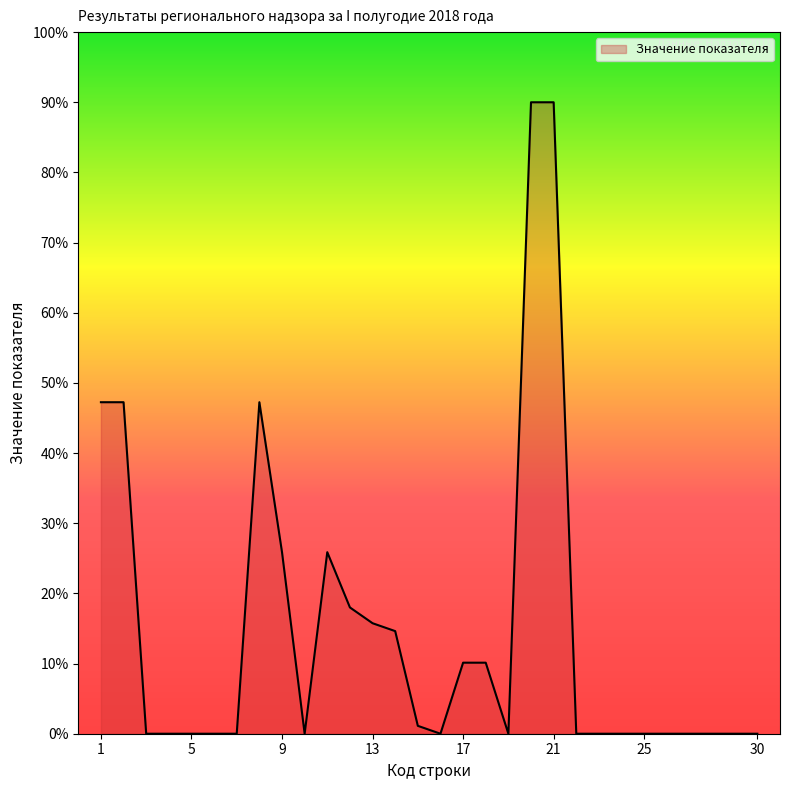

What is the greatest value displayed?

90.0